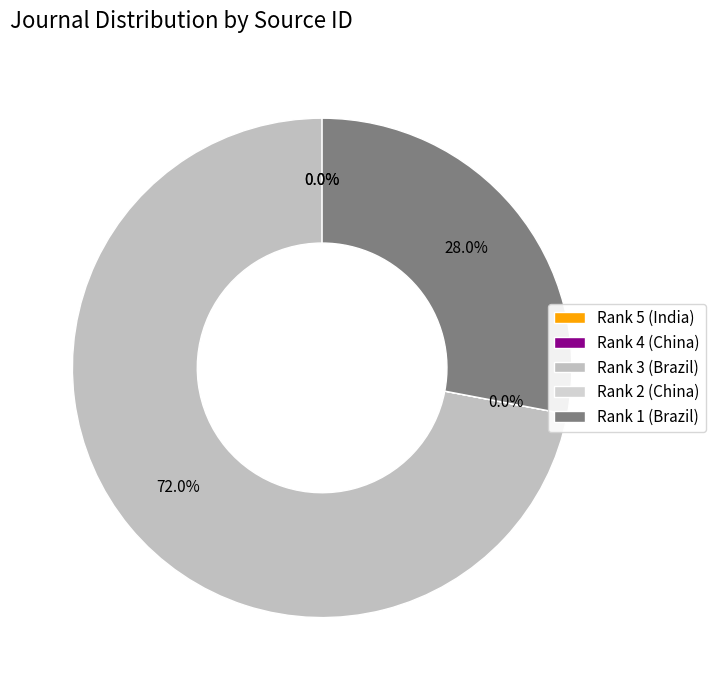

To the nearest percent, what is the average slice percentage?

20%